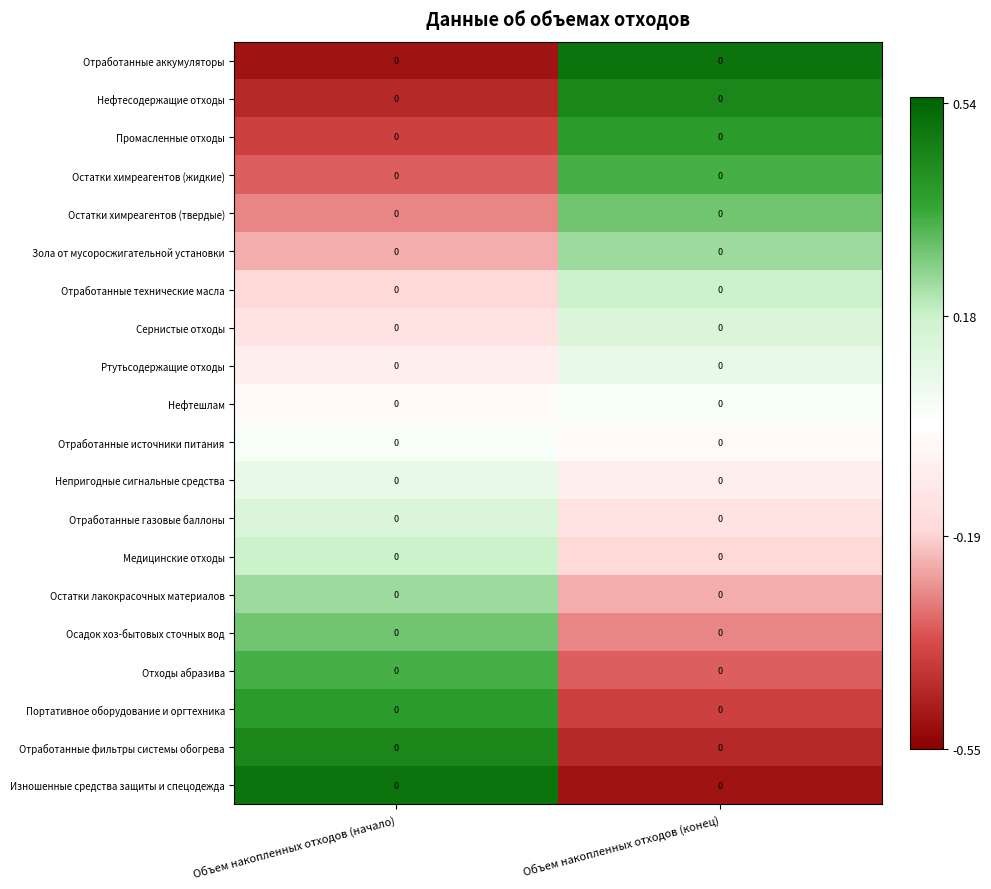

What is the approximate value of Портативное оборудование и оргтехника at Объем накопленных отходов (начало)?

0.4